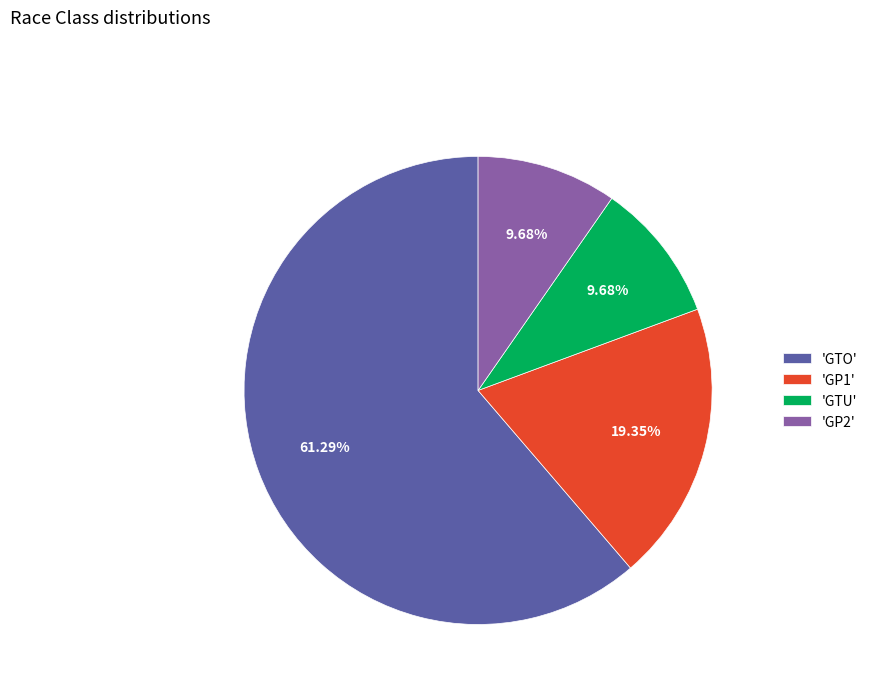

Which slice is the largest?

'GTO'